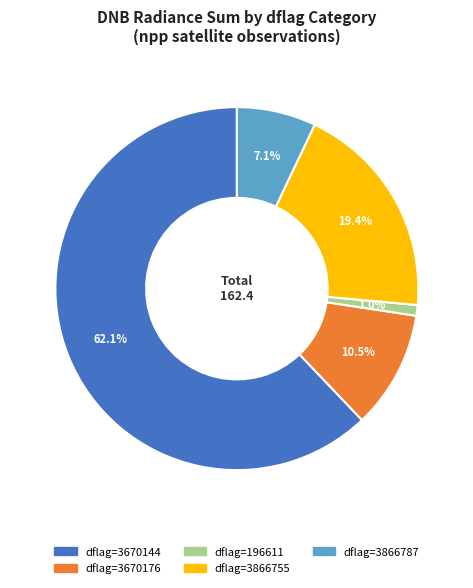

Does any single category account for the majority?

Yes